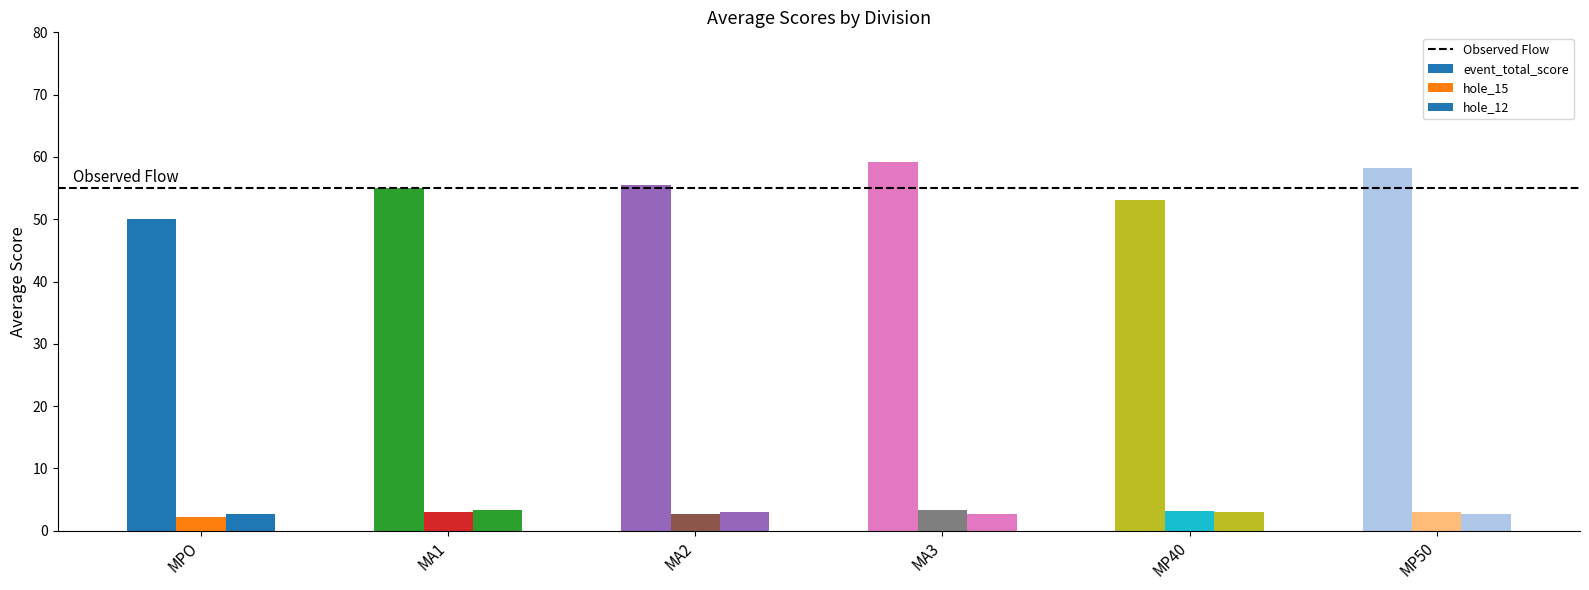

What is the approximate value of event_total_score at MP50?

58.2